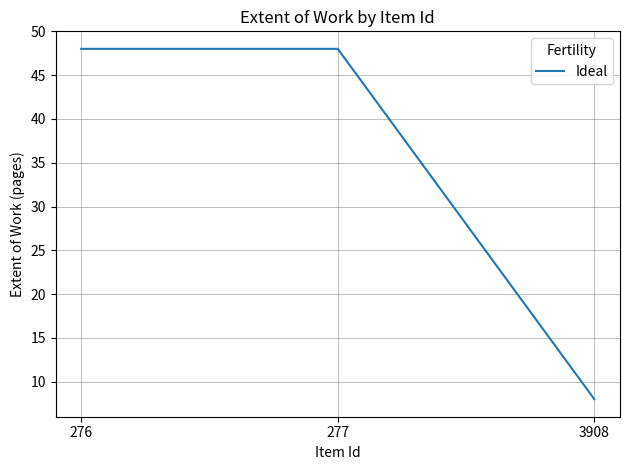

Is this an area chart (filled region under the line)?

No